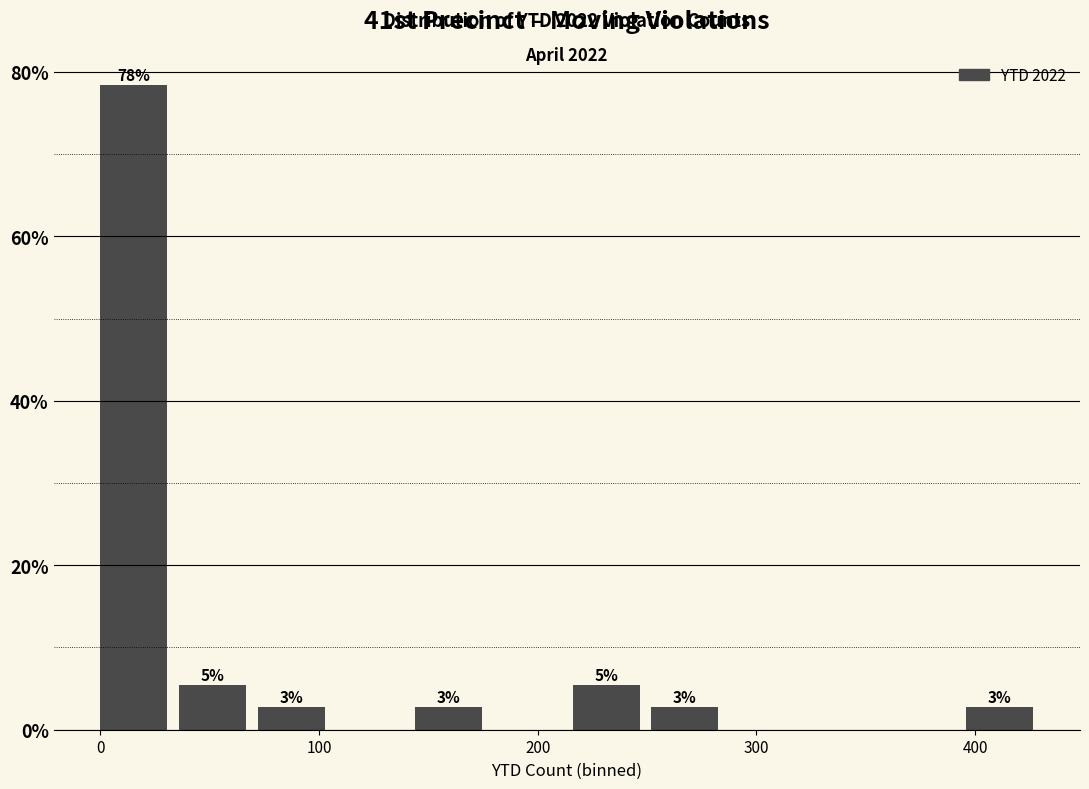

Read against the x-axis, roughly where is the centre of the tallest bar?

20